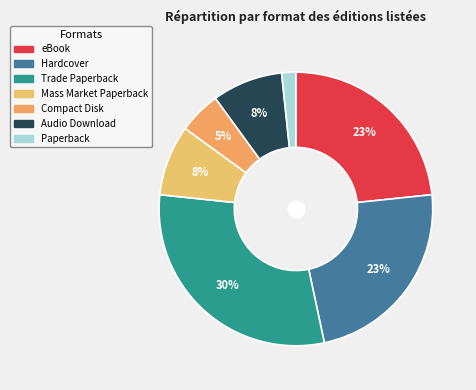

How many slices are in this pie chart?

7